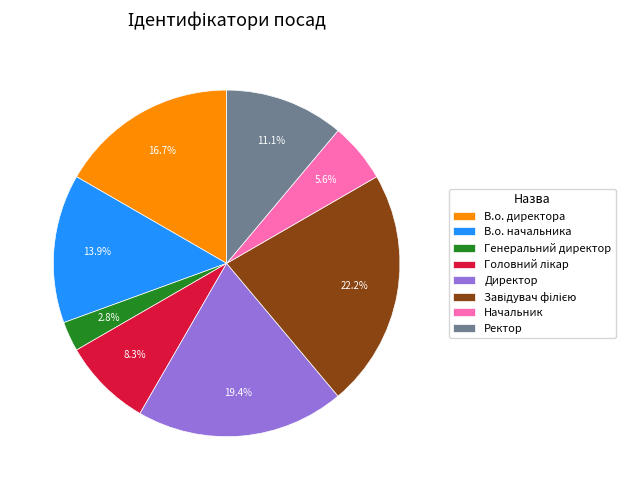

Which slice is the smallest?

Генеральний директор